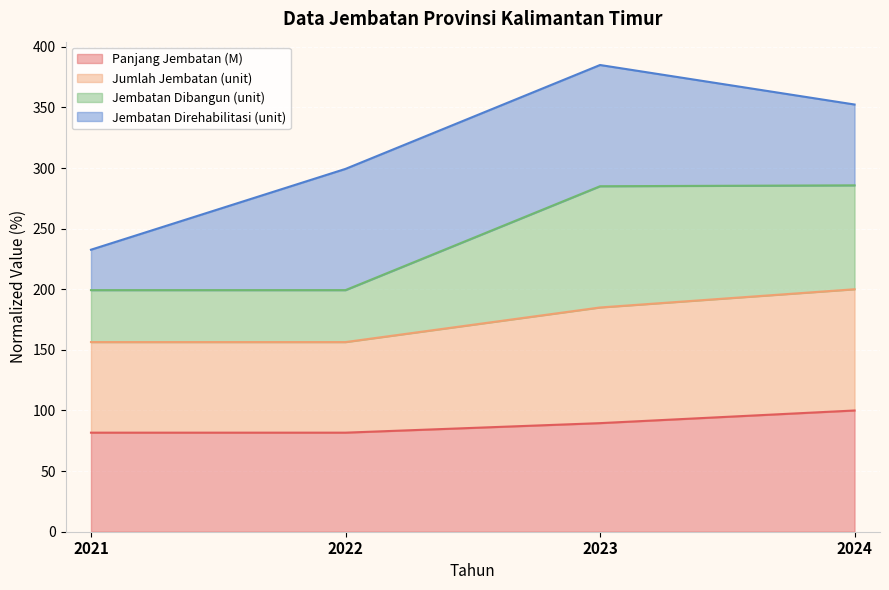

What is the total value across all series at 2024?

352.4